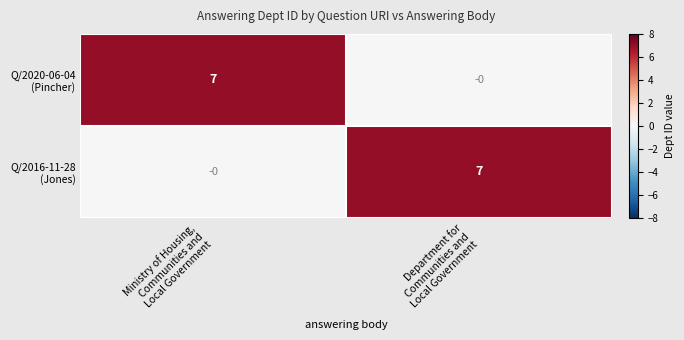

What is the greatest value displayed?

7